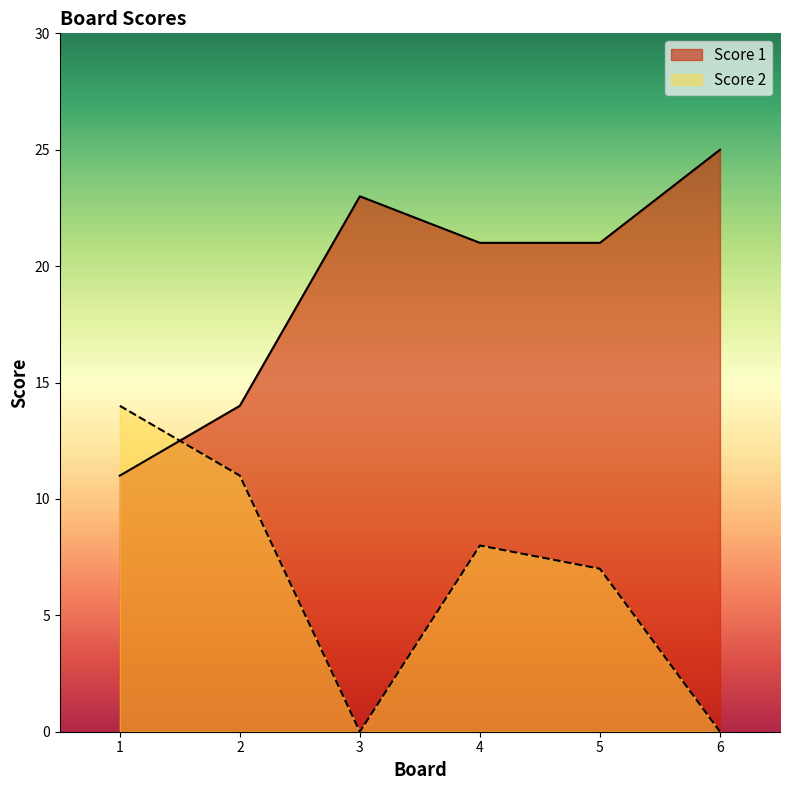

Does the chart have visible grid lines?

No